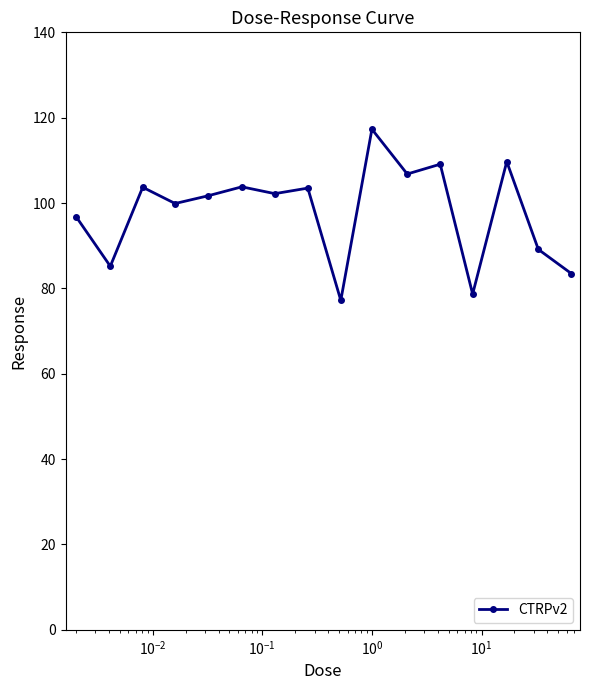

What is the difference between the maximum and minimum values?

40.1